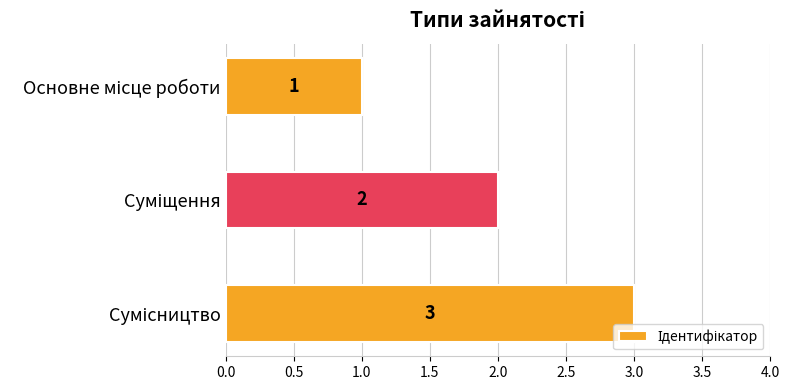

Count the values in the range 1 to 3.

3